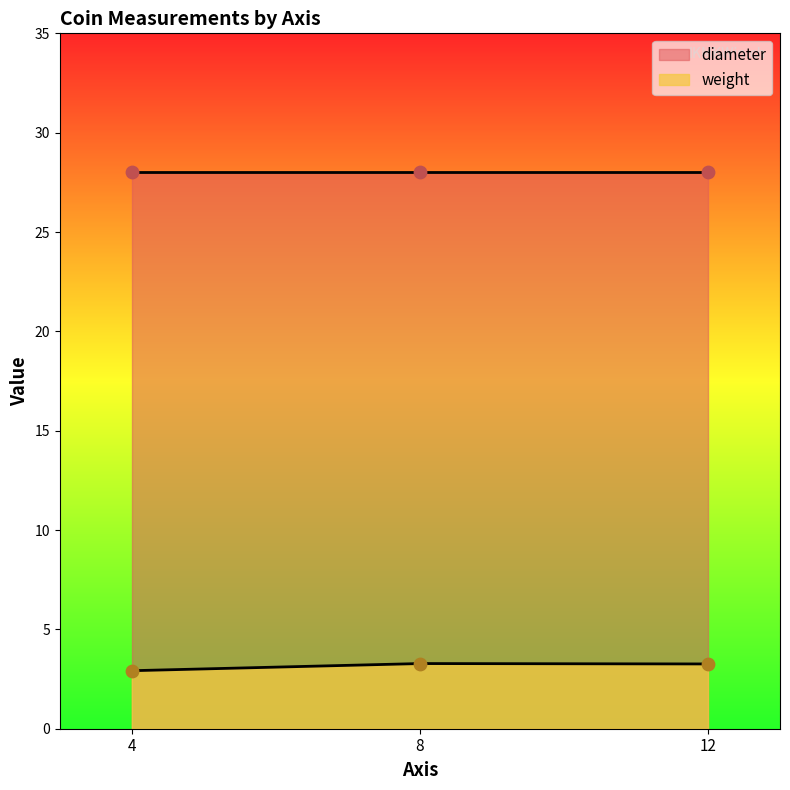

Approximately how many times larger is the value at 8 compared to 12?

1.0